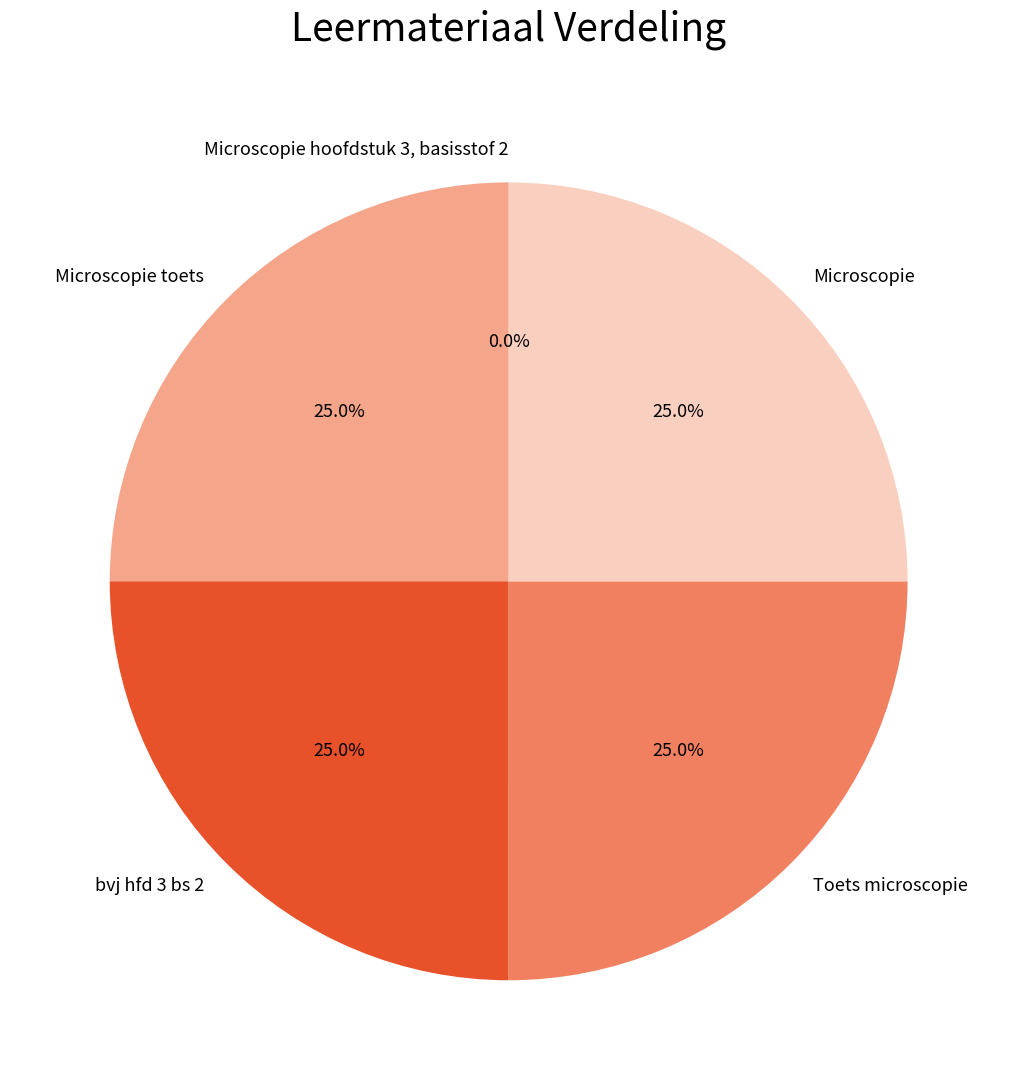

Approximately how many times larger is the value at Toets microscopie compared to Microscopie?

1.0